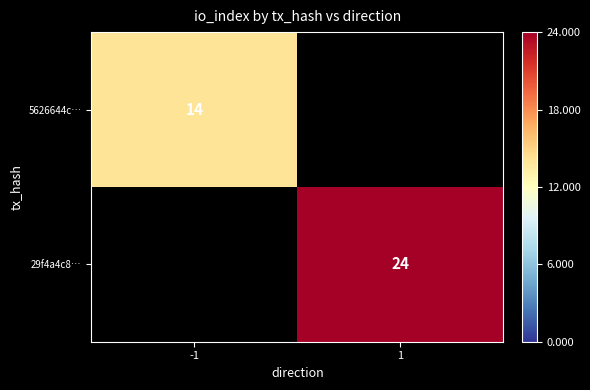

At how many categories does at least one series exceed 22?

1